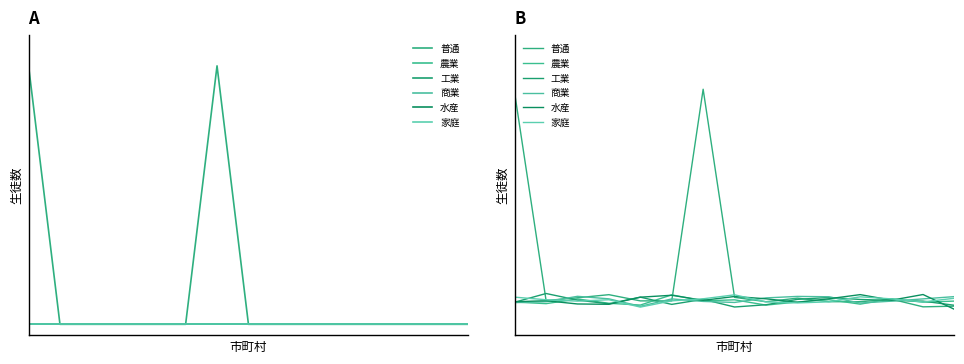

What is the difference between the highest and lowest values at 7?

6.9